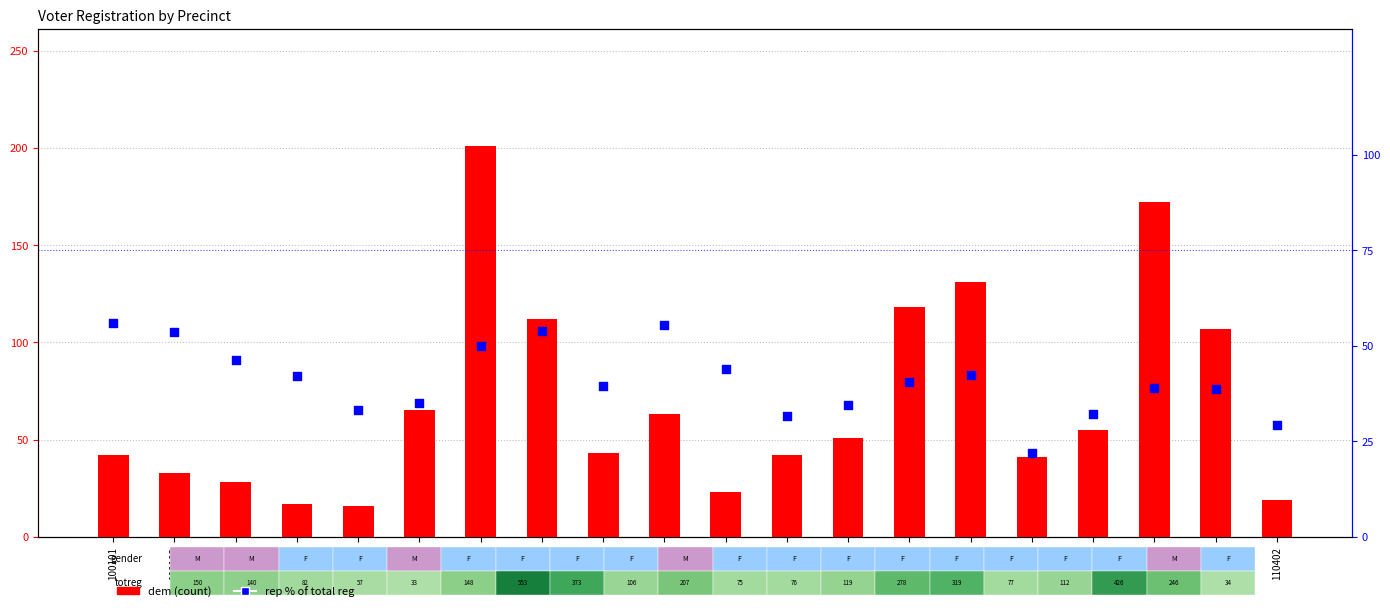

Which series has the largest Y range (max minus min)?

dem